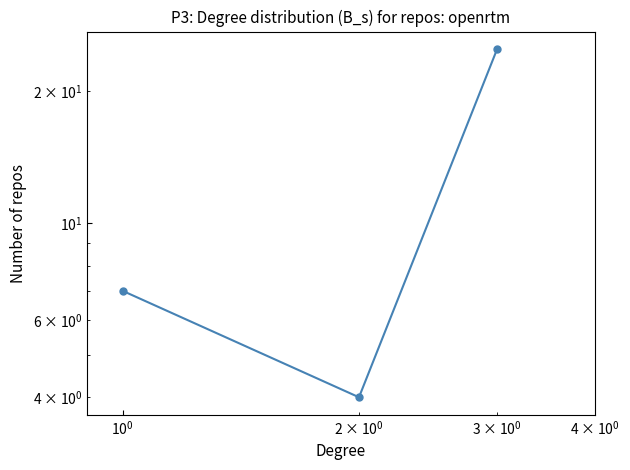

How many lines are shown in the chart?

1